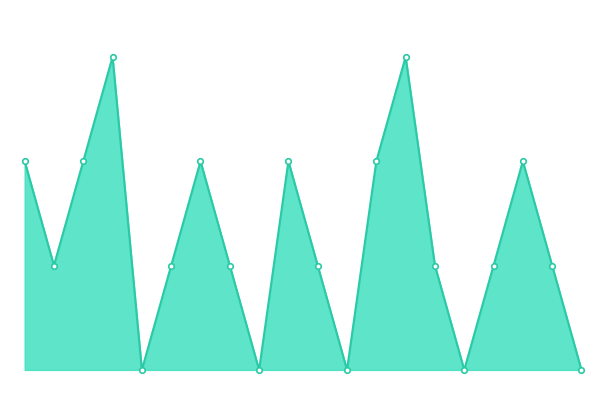

Rank the categories by value from lowest to highest.

04:00, 08:00, 11:00, 15:00, 19:00, 01:00, 05:00, 07:00, 10:00, 14:00, 16:00, 18:00, 00:01, 02:00, 06:00, 09:00, 12:00, 17:00, 03:00, 13:00